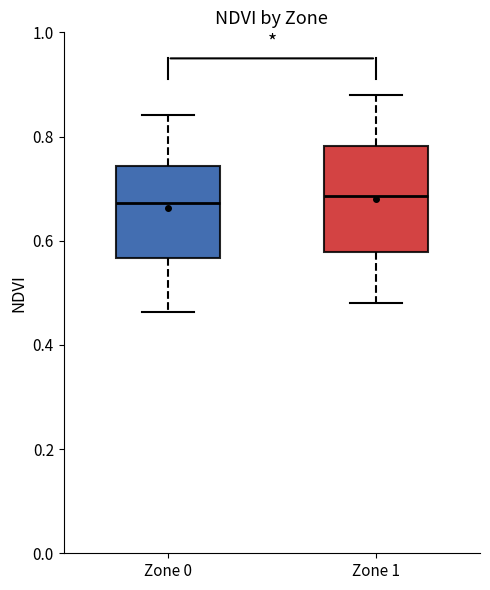

Where is the upper edge of the box for Zone 0 on the y-axis? The values are not printed on the chart, so give them approximately, as read against the axis.

0.74